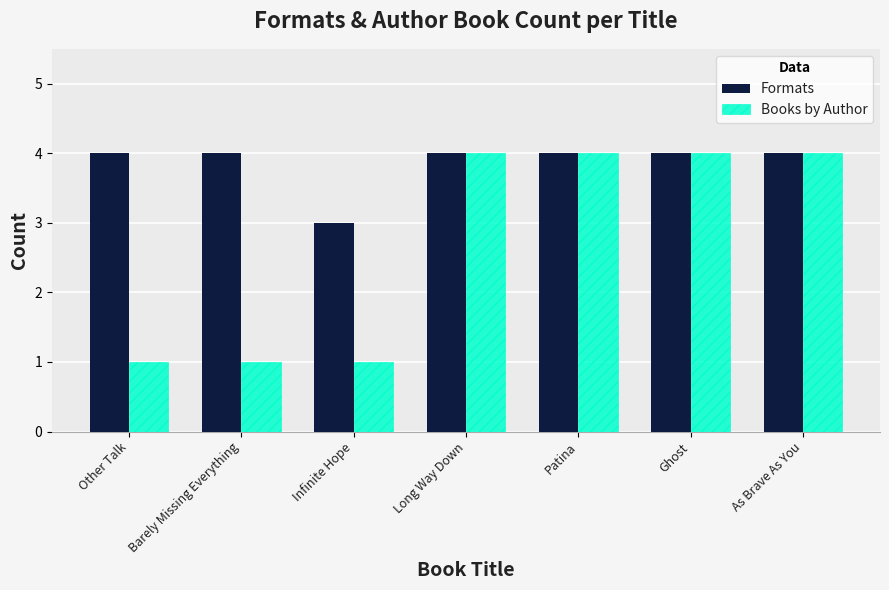

Count the number of categories in the chart.

7